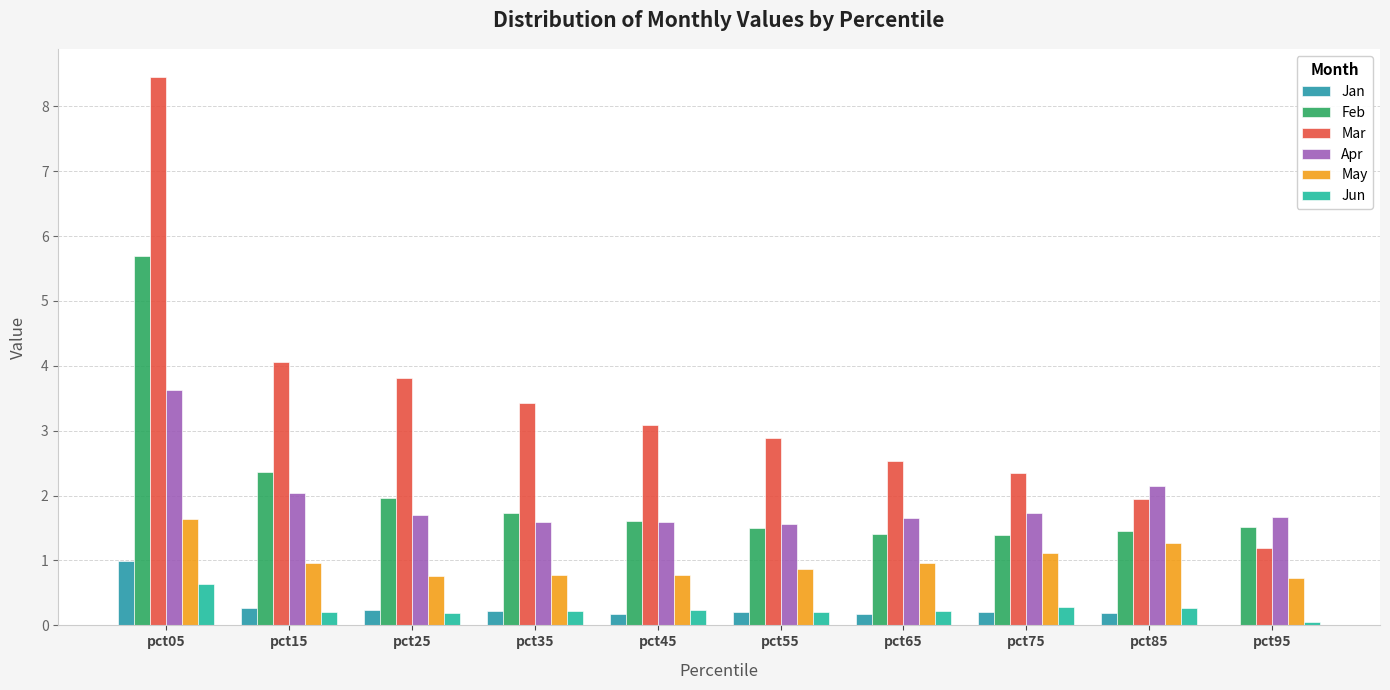

What is the value of the Apr bar at the 10th from the left?

1.7